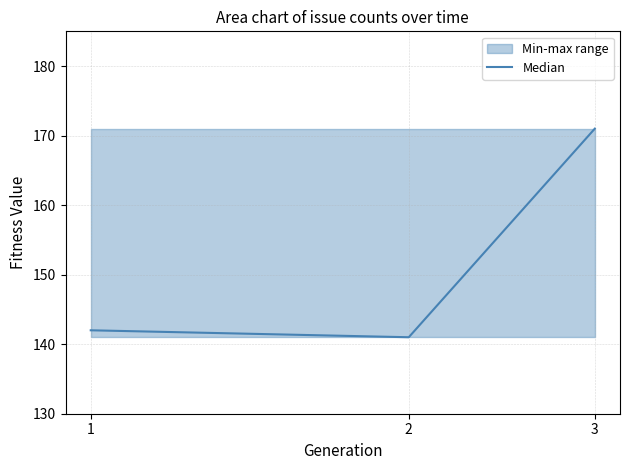

True or false: the data shows 64 at 2.

False